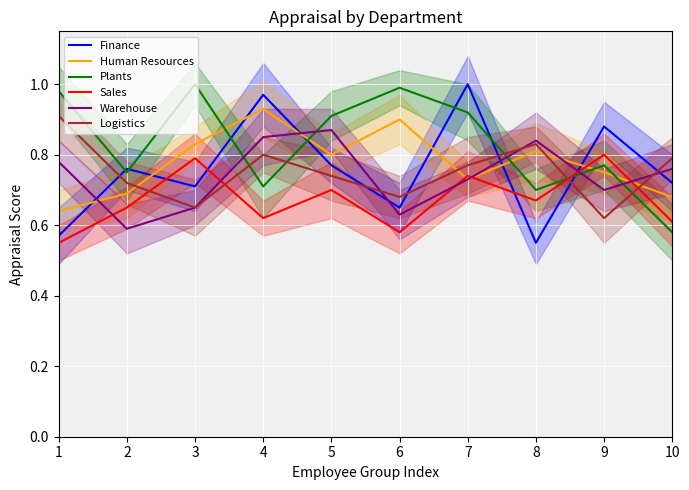

What is the average value of the Logistics series?

0.8